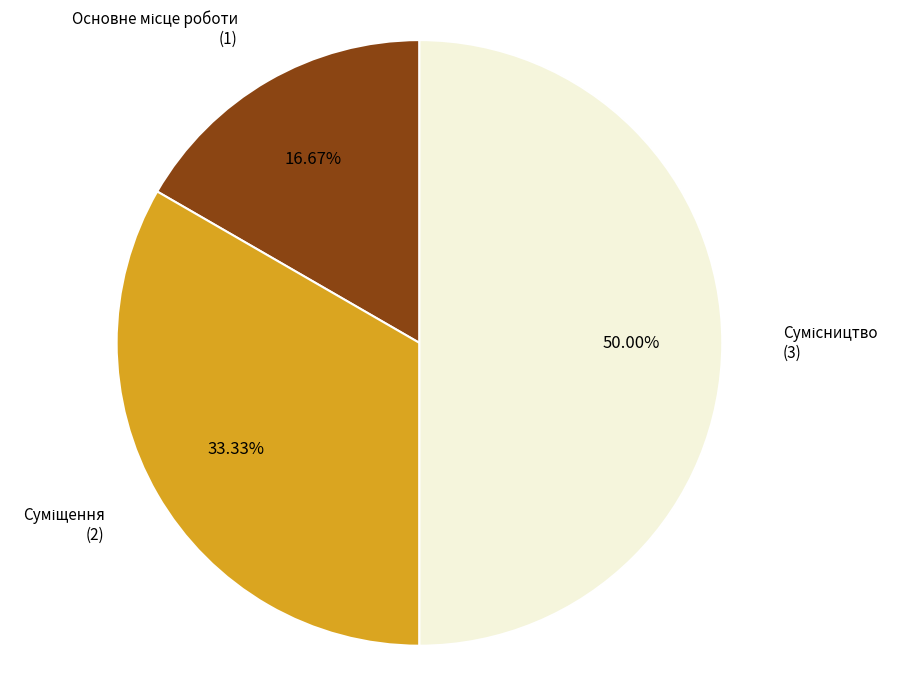

To the nearest percent, what is the combined percentage of Основне місце роботи and Суміщення?

50%